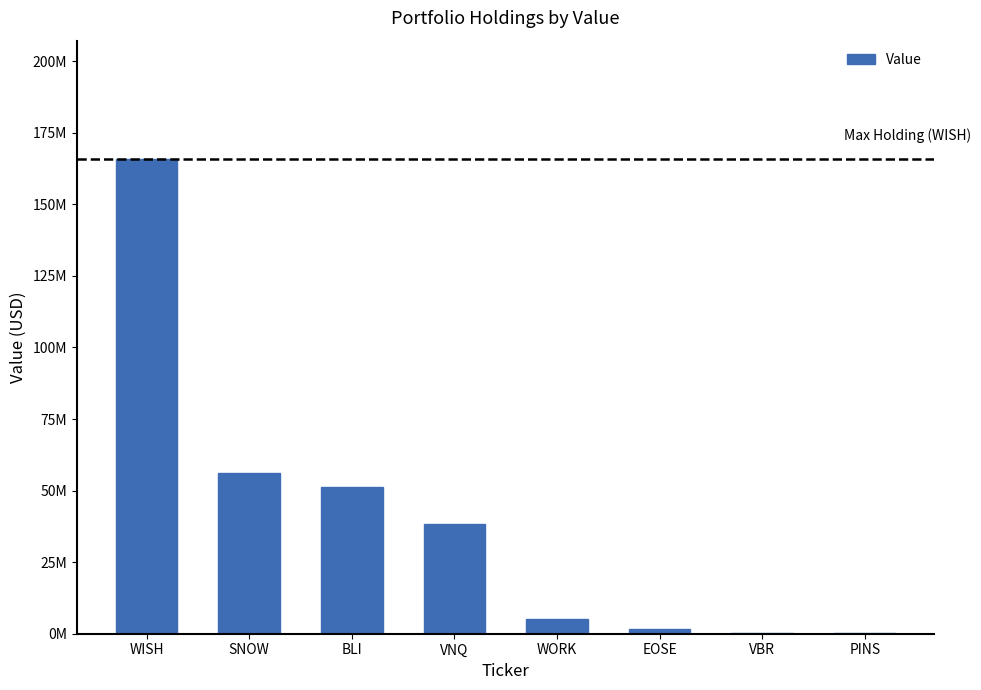

Read the value at BLI, to the nearest 50.

51392000